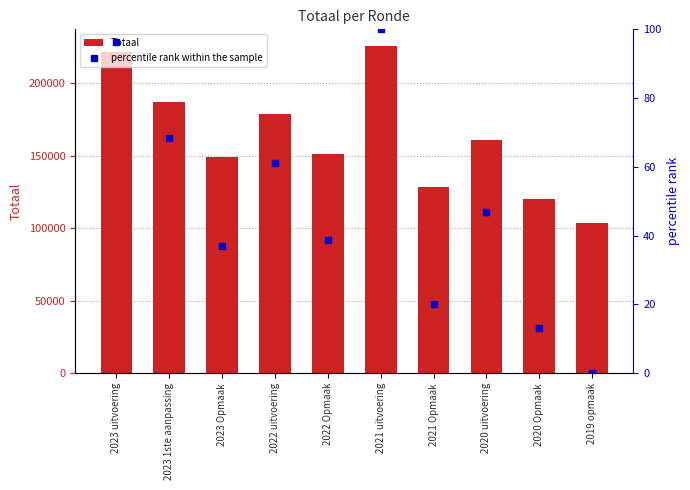

At which label is percentile rank within the sample closest to 50?

2020 uitvoering